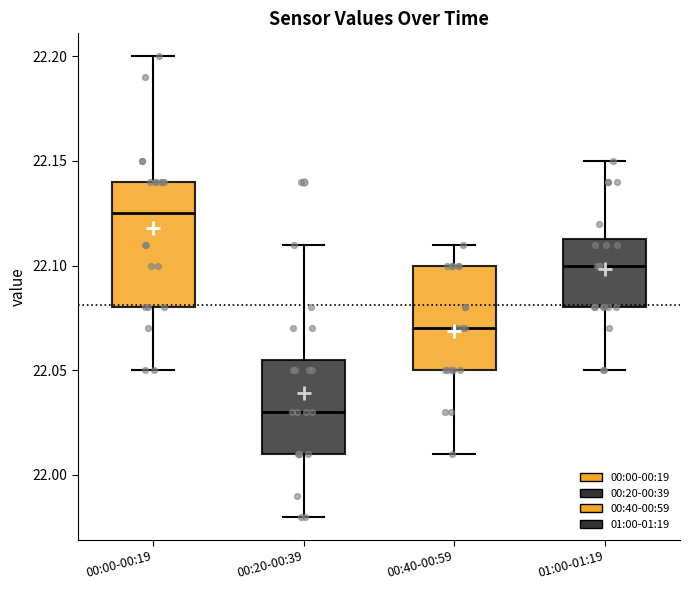

Reading left to right, transcribe this box plot: for each box, give where its median line is, the range the box spans, and where its two whiskers end, as read against the y-axis. The values are not printed on the chart, so give them approximately, as read against the axis.

00:00-00:19: median 22.125, box 22.080 to 22.140, whiskers 22.050 to 22.200
00:20-00:39: median 22.030, box 22.010 to 22.055, whiskers 21.980 to 22.110
00:40-00:59: median 22.070, box 22.050 to 22.100, whiskers 22.010 to 22.110
01:00-01:19: median 22.100, box 22.080 to 22.115, whiskers 22.050 to 22.150